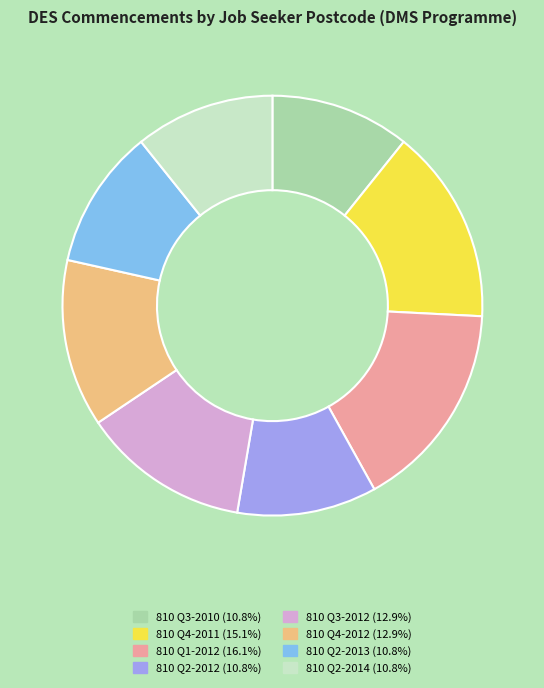

Which has a higher value, 810 Q4-2012 or 810 Q1-2012?

810 Q1-2012